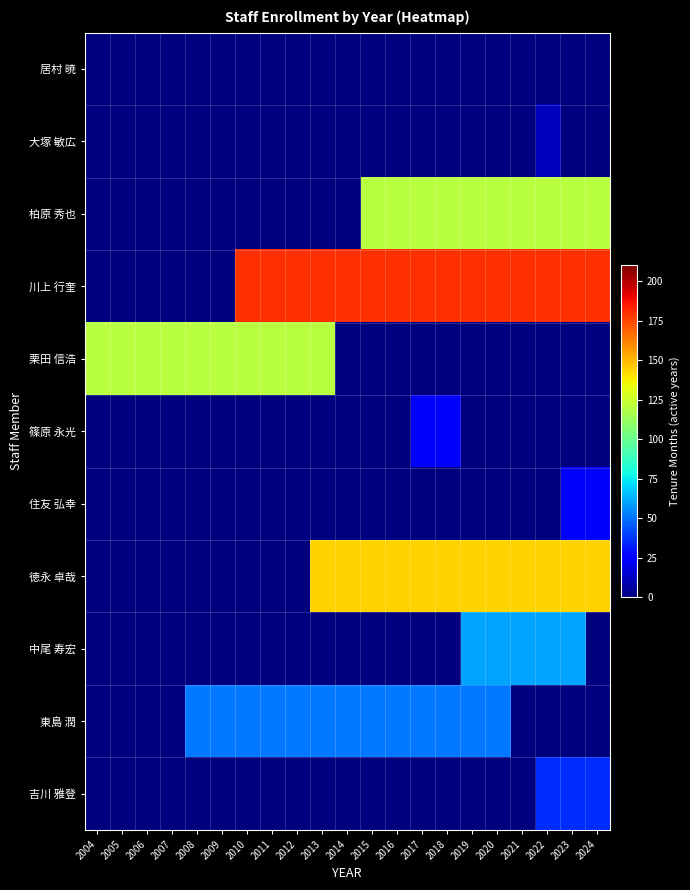

What is the total value across all series at 2016?

495